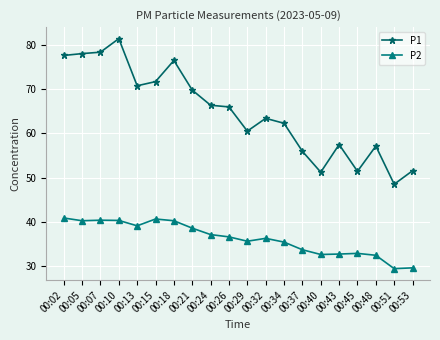

Is the value of P2 at 00:21 greater than the value of P1 at 00:24?

No